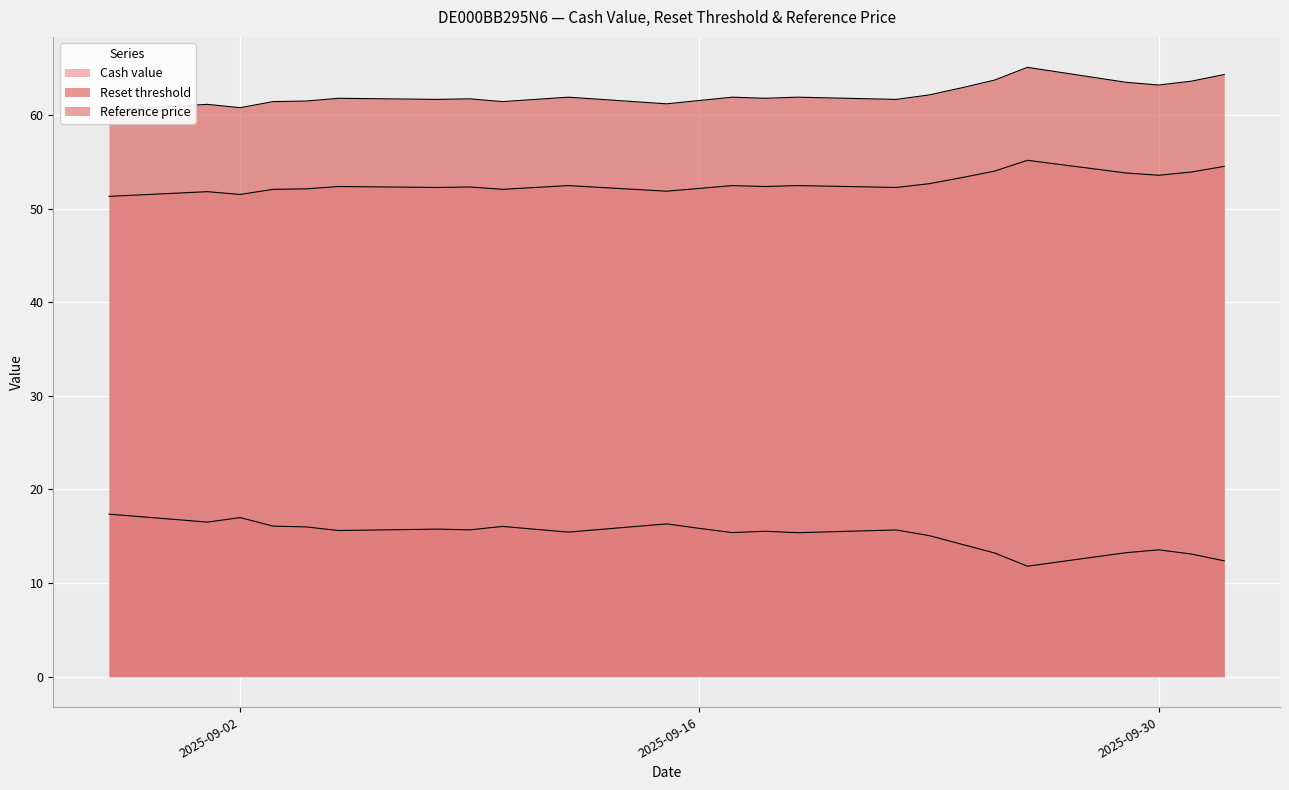

How many lines are shown in the chart?

3